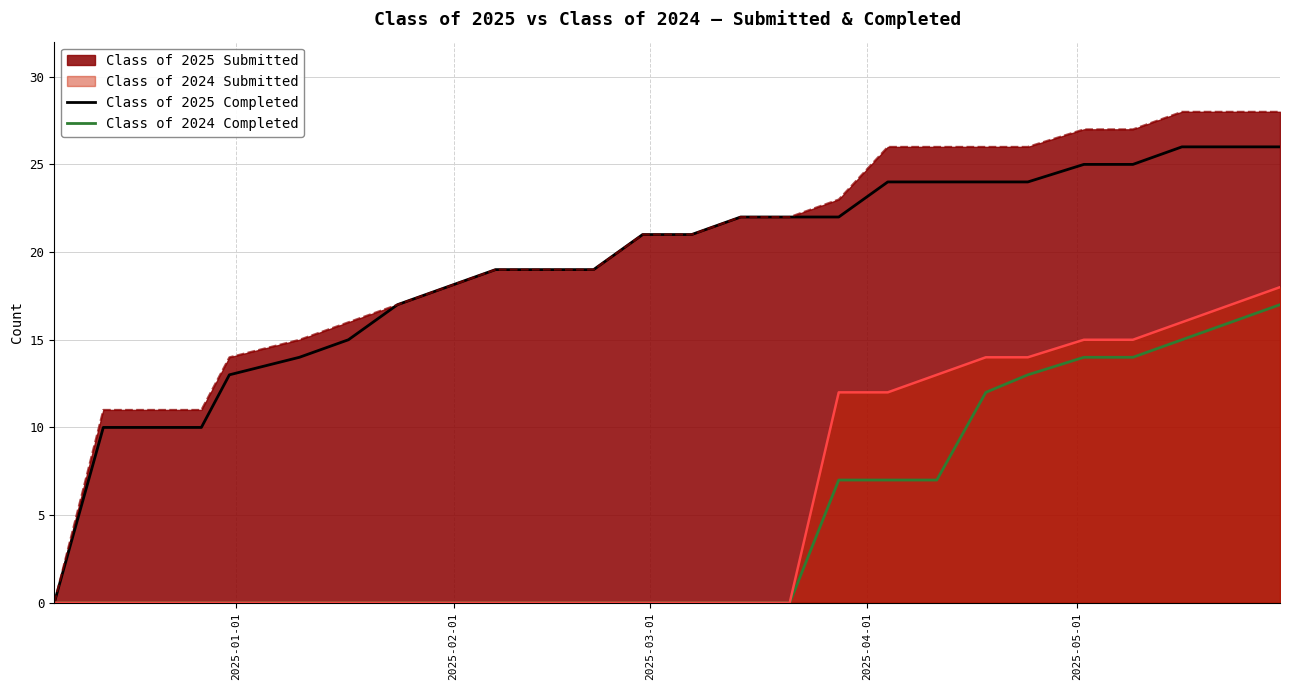

What is the value of the Class of 2024 Completed point at the 26th from the left?

17